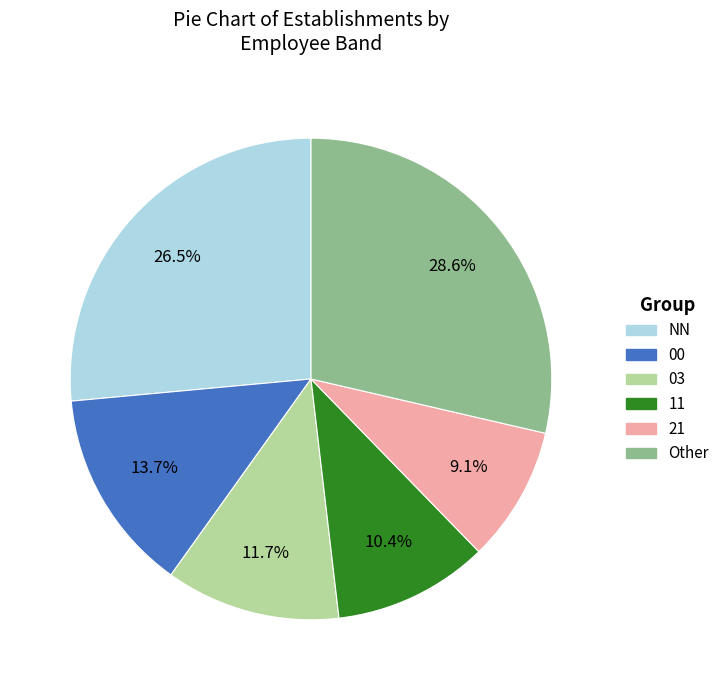

Does any single category account for the majority?

No